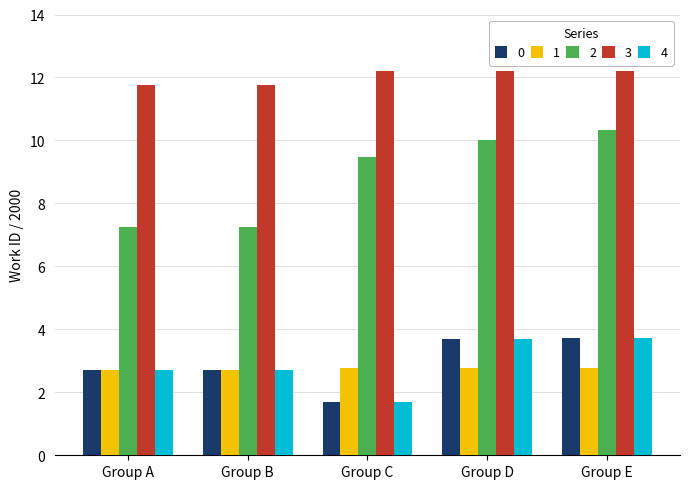

What is the difference between the 3 values at Group C and Group A?

0.4